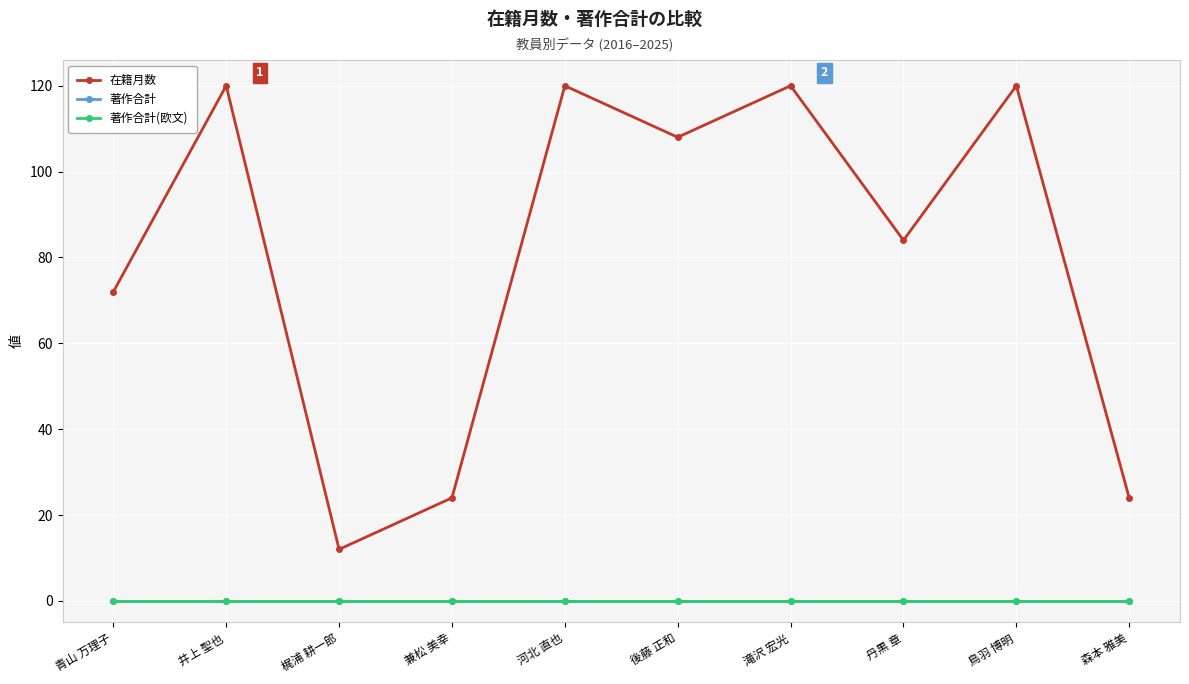

In 在籍月数, how many points are lower than both neighbors (excluding endpoints)?

3